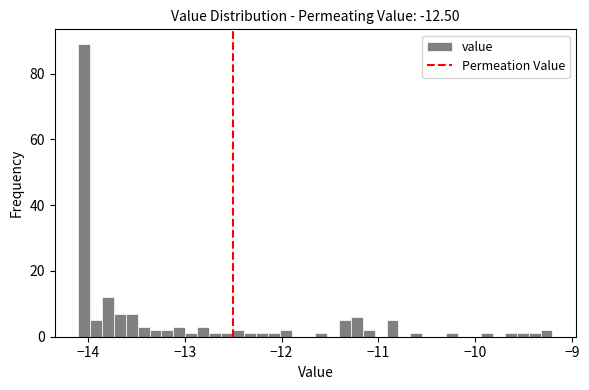

Around what value on the x-axis is the tallest bar? Give the approximate position of its centre, as read against the axis.

-14.0